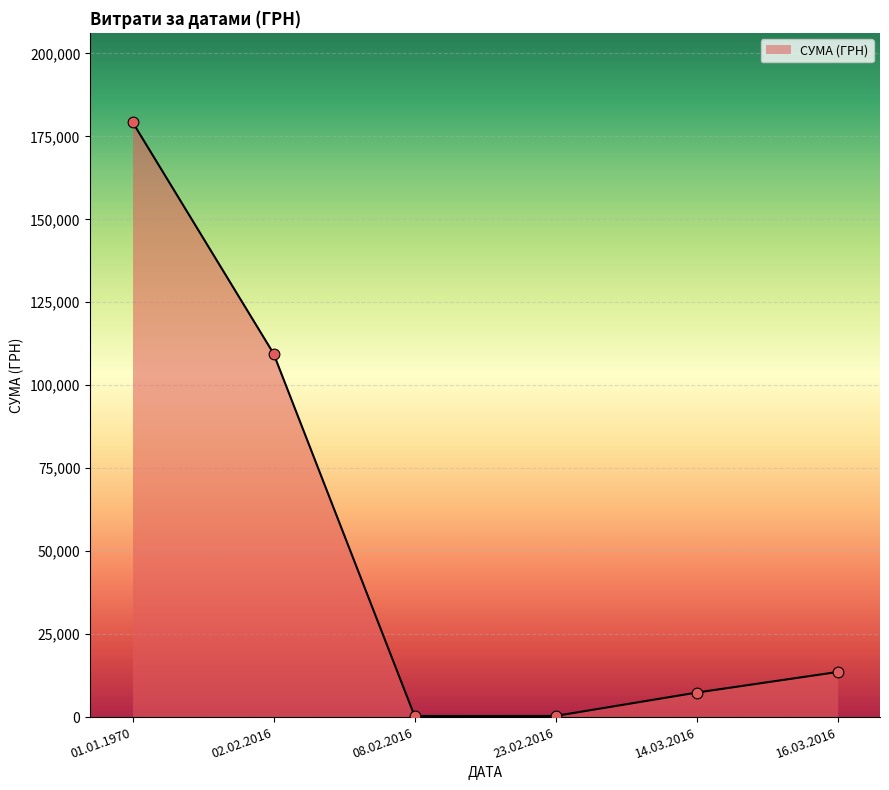

What is the ratio of the value at 14.03.2016 to the value at 16.03.2016?

0.5